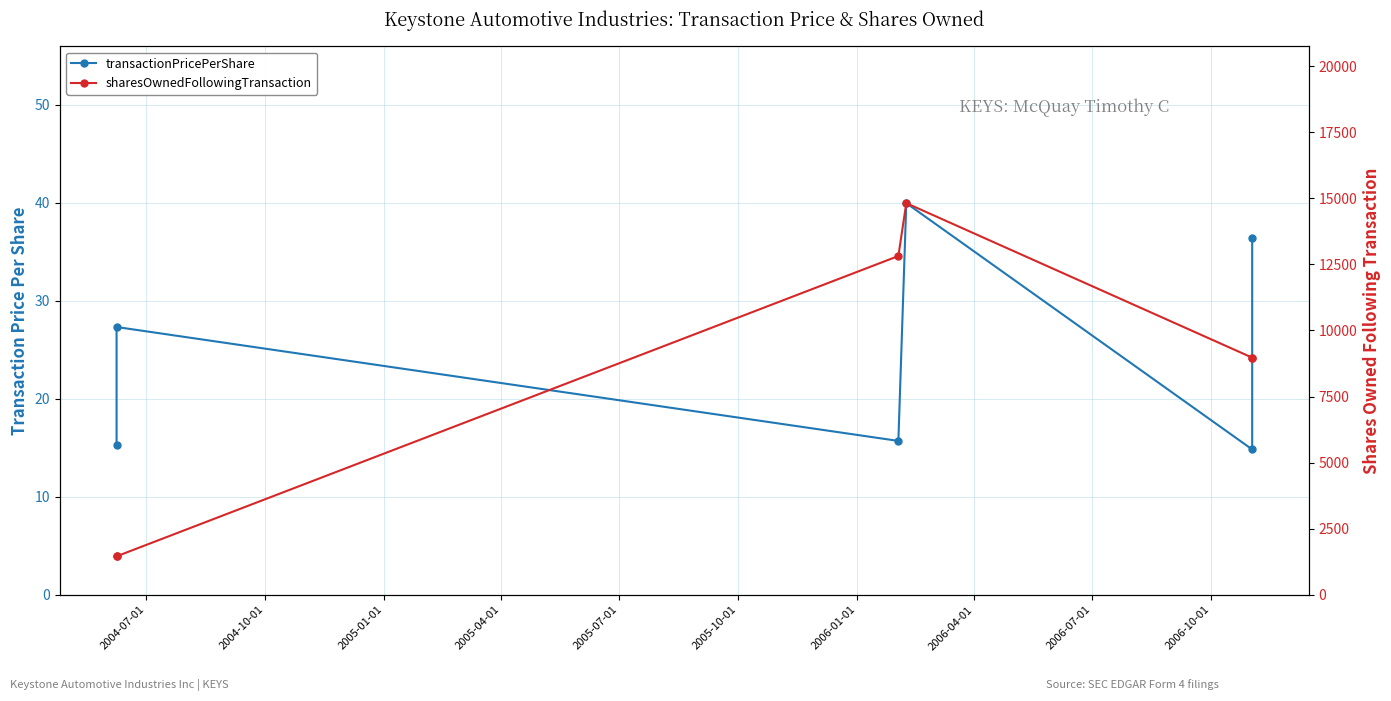

How many distinct data groups are displayed?

2